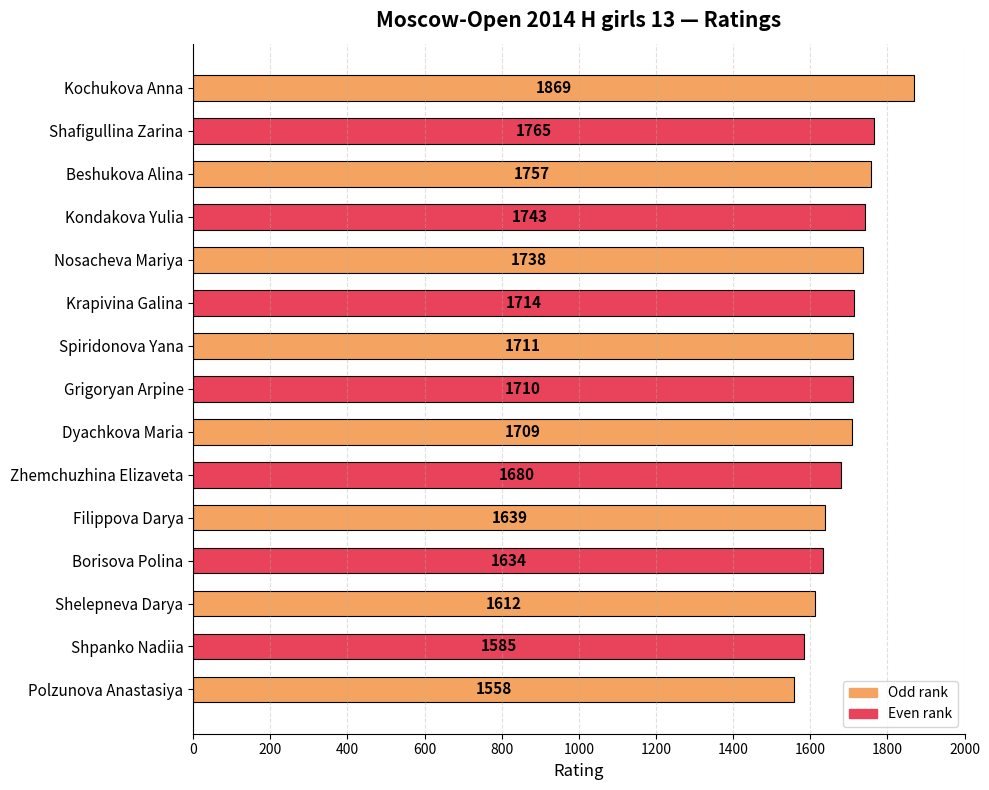

What is the difference between the maximum and minimum values?

311